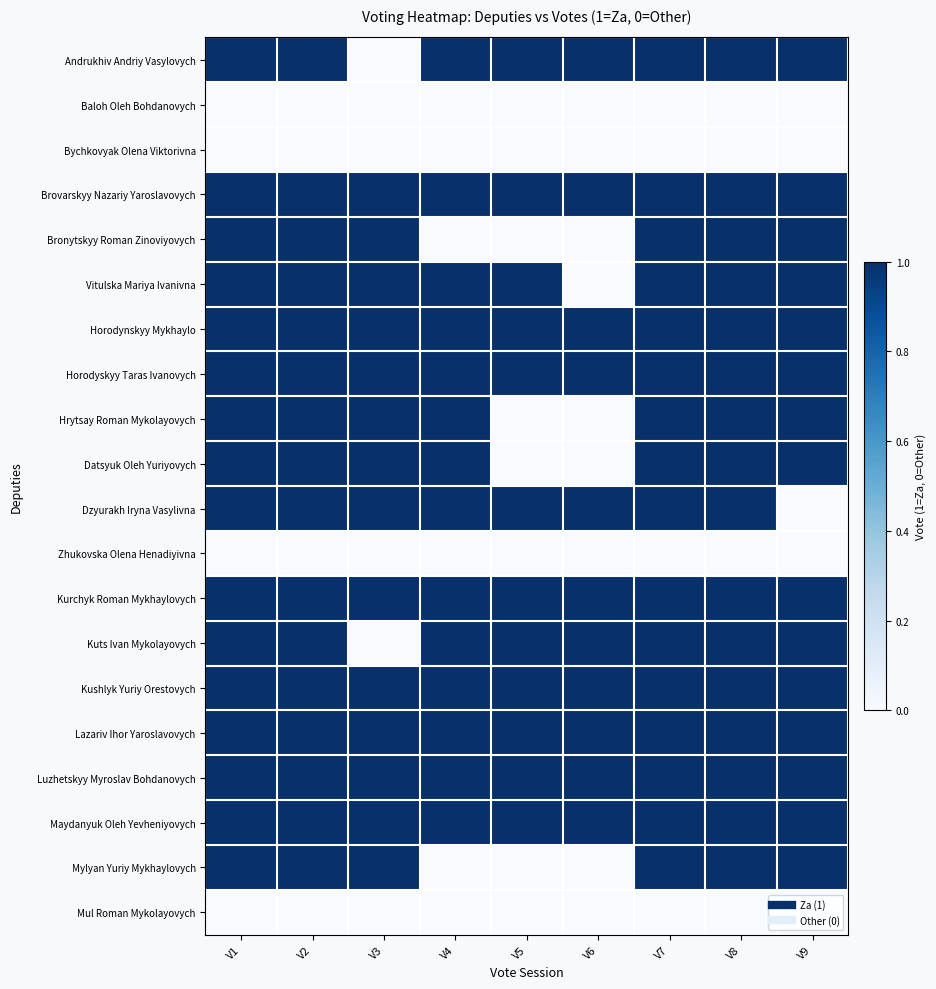

What is the maximum value shown in the chart?

1